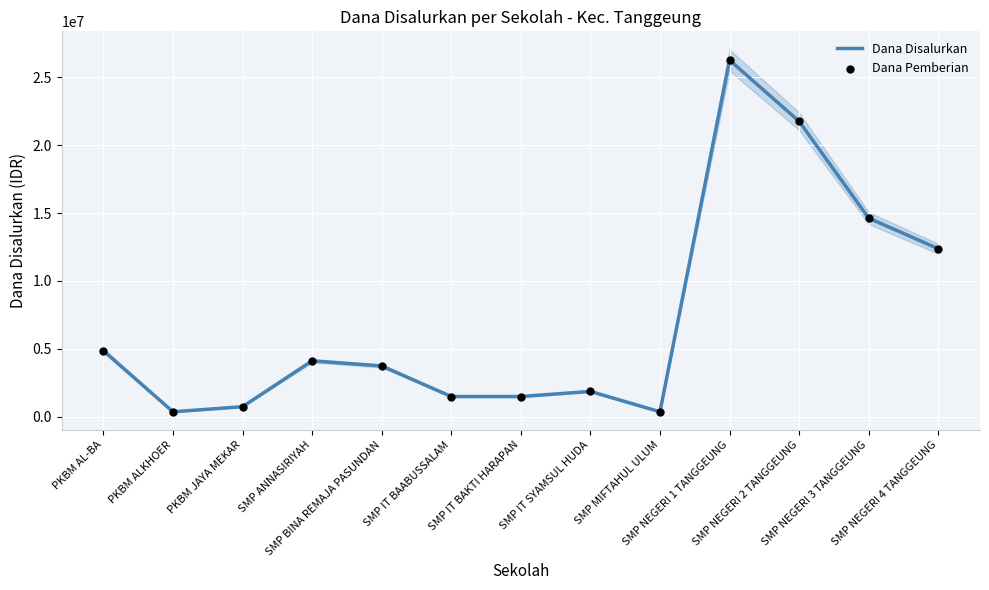

At how many categories does at least one series exceed 1671922?

8